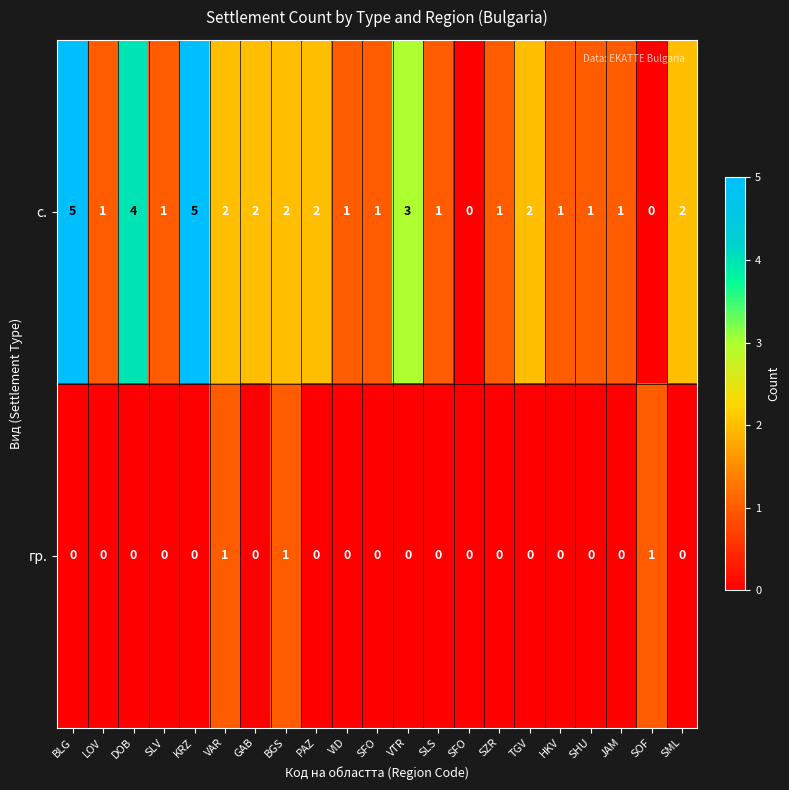

How many values in с. are above zero?

19